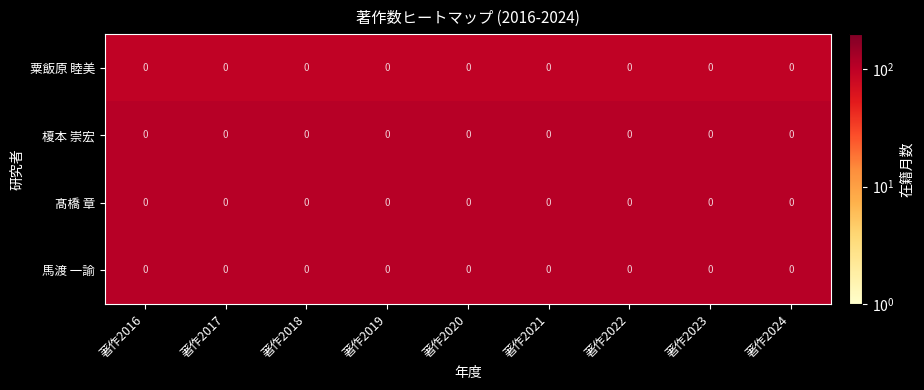

Reading left to right, transcribe all the data shown in this chart.

粟飯原 睦美: 著作2016=0	著作2017=0	著作2018=0	著作2019=0	著作2020=0	著作2021=0	著作2022=0	著作2023=0	著作2024=0
榎本 崇宏: 著作2016=0	著作2017=0	著作2018=0	著作2019=0	著作2020=0	著作2021=0	著作2022=0	著作2023=0	著作2024=0
髙橋 章: 著作2016=0	著作2017=0	著作2018=0	著作2019=0	著作2020=0	著作2021=0	著作2022=0	著作2023=0	著作2024=0
馬渡 一諭: 著作2016=0	著作2017=0	著作2018=0	著作2019=0	著作2020=0	著作2021=0	著作2022=0	著作2023=0	著作2024=0